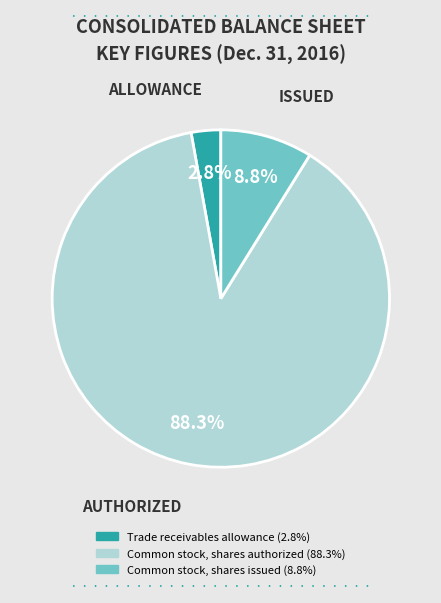

What percentage is the Trade receivables allowance slice, to the nearest percent?

3%